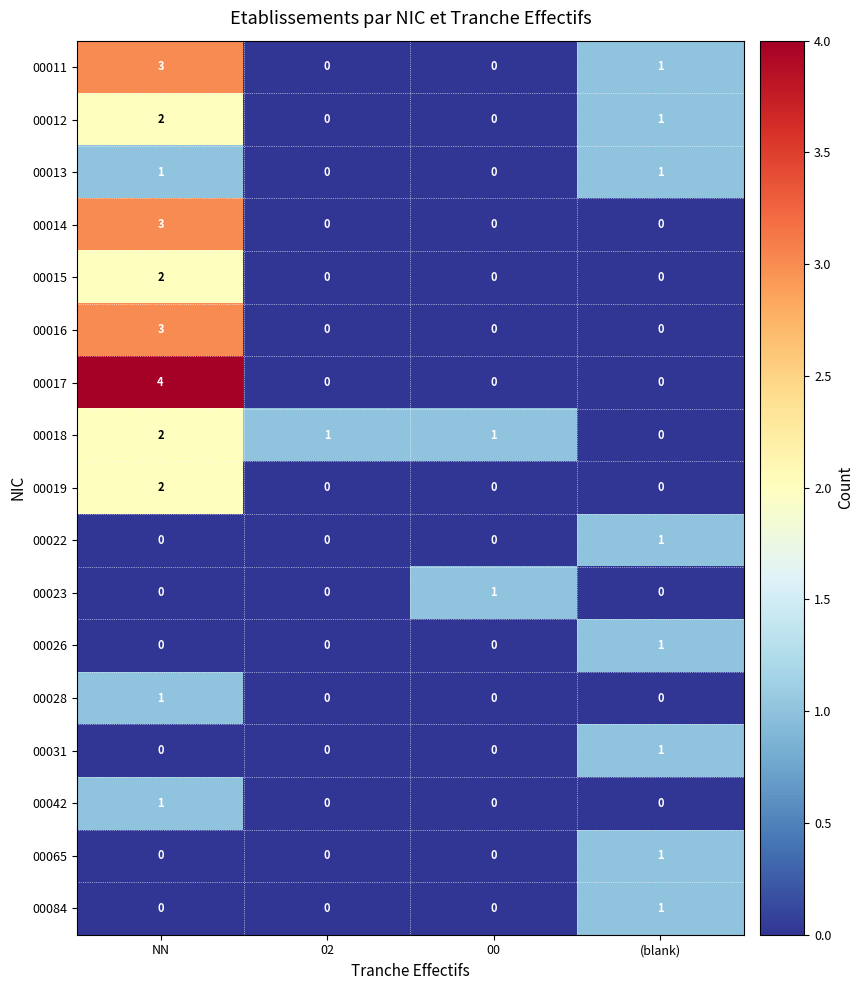

Is it true that 00042 equals 0 at NN?

False